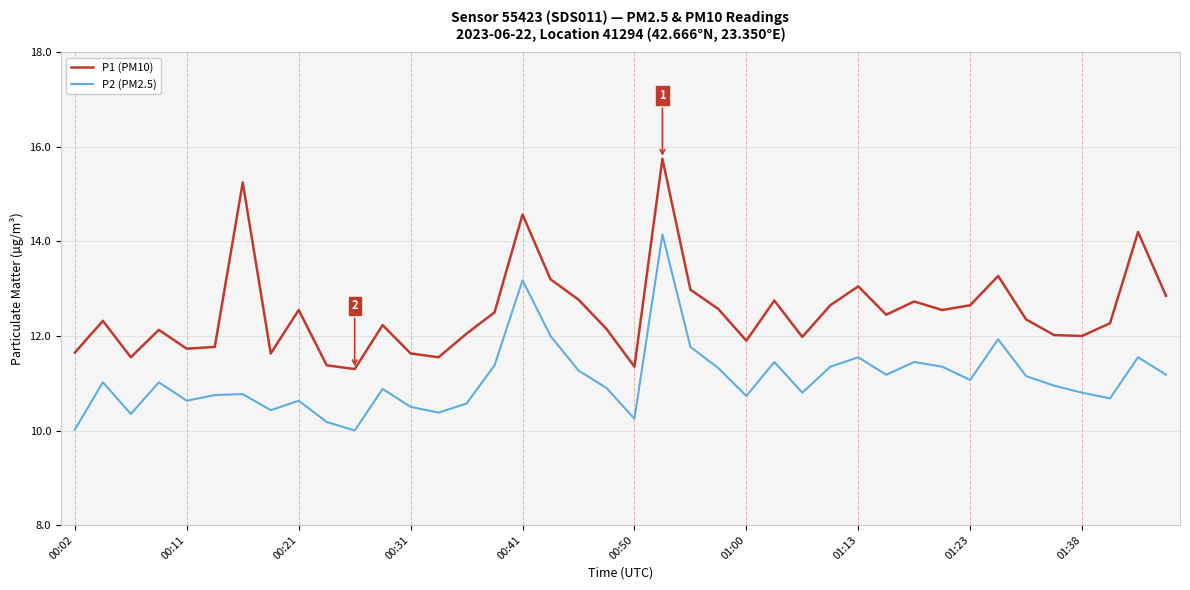

Which series has the largest range (max minus min)?

P1 (PM10)